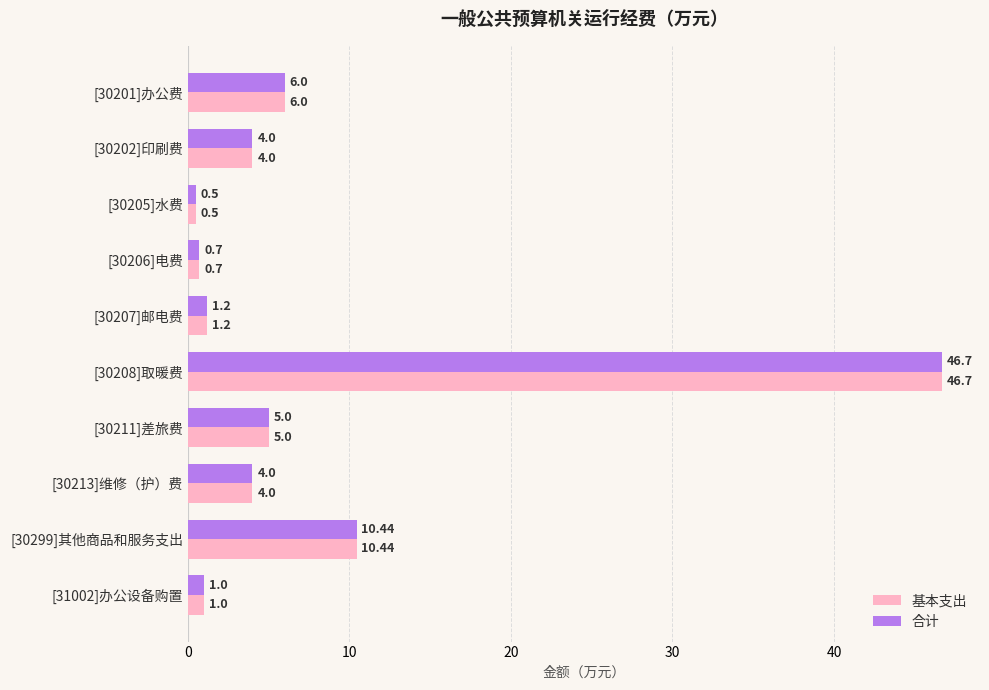

Is the value of 合计 at [30207]邮电费 greater than the value of 基本支出 at [30208]取暖费?

No